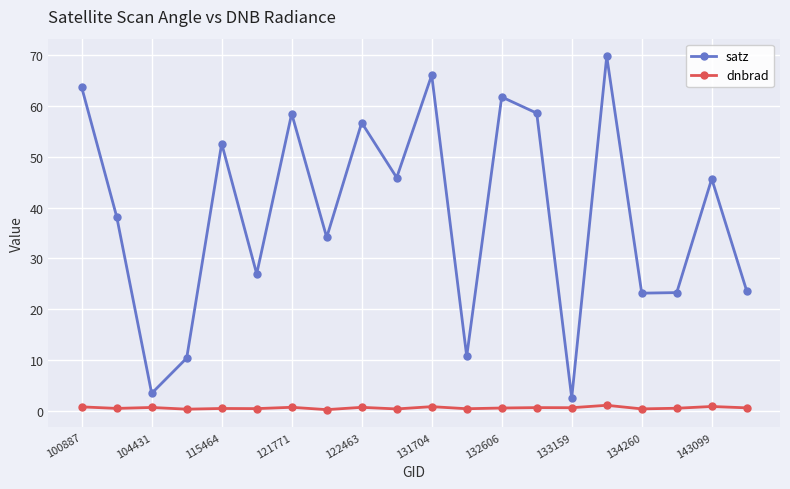

What is the maximum value shown in the chart?

69.7